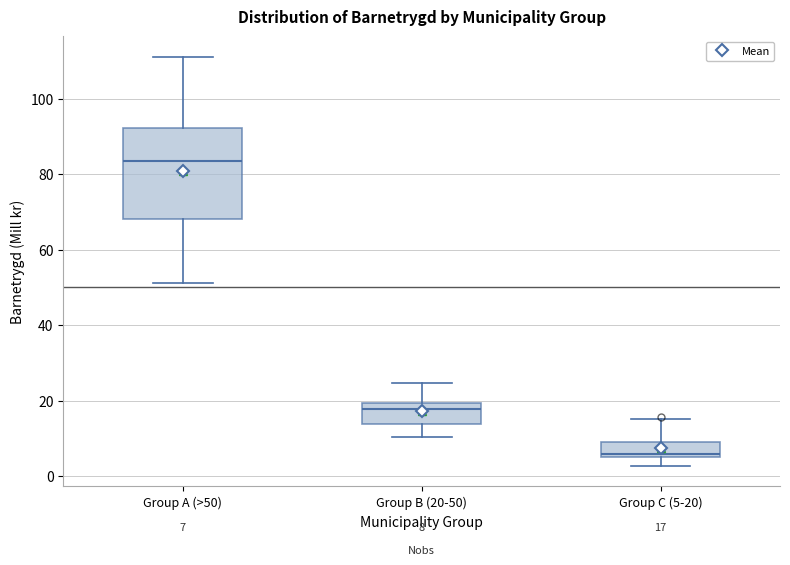

Which box has the lowest median line?

Group C (5-20)